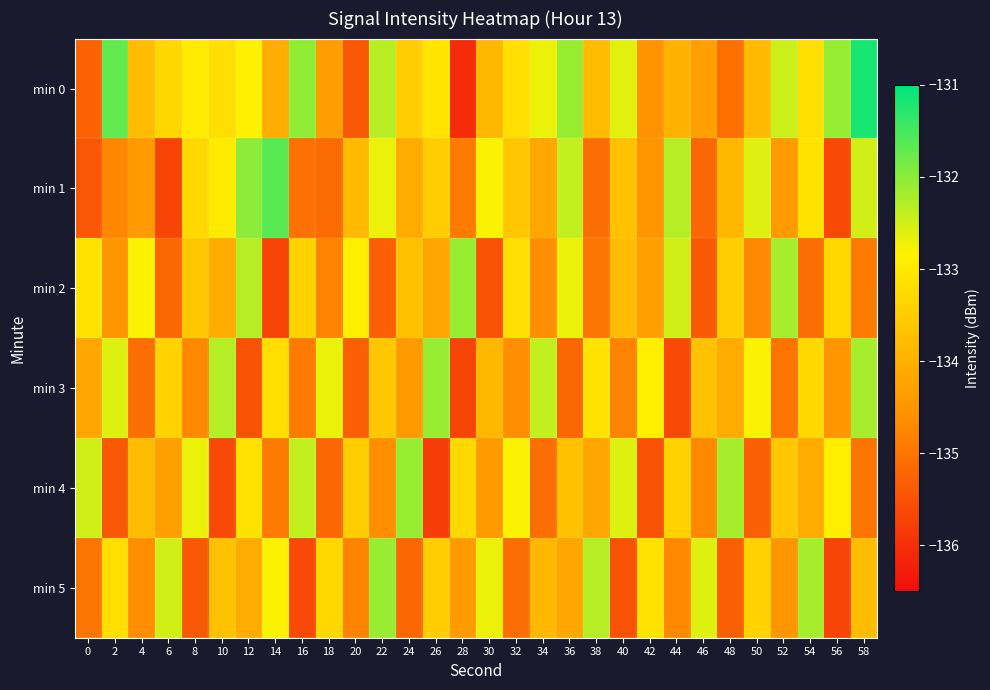

Which label corresponds to the largest value in the chart?

58